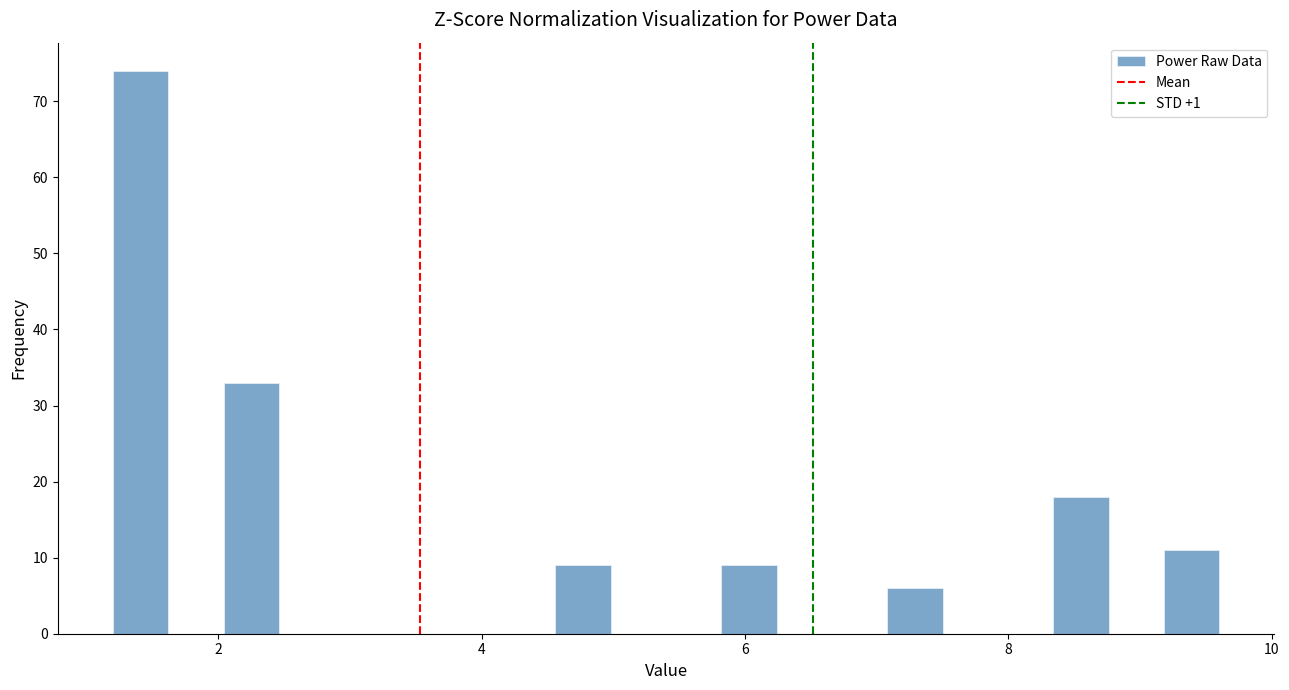

Read against the x-axis, roughly where is the centre of the tallest bar?

1.4